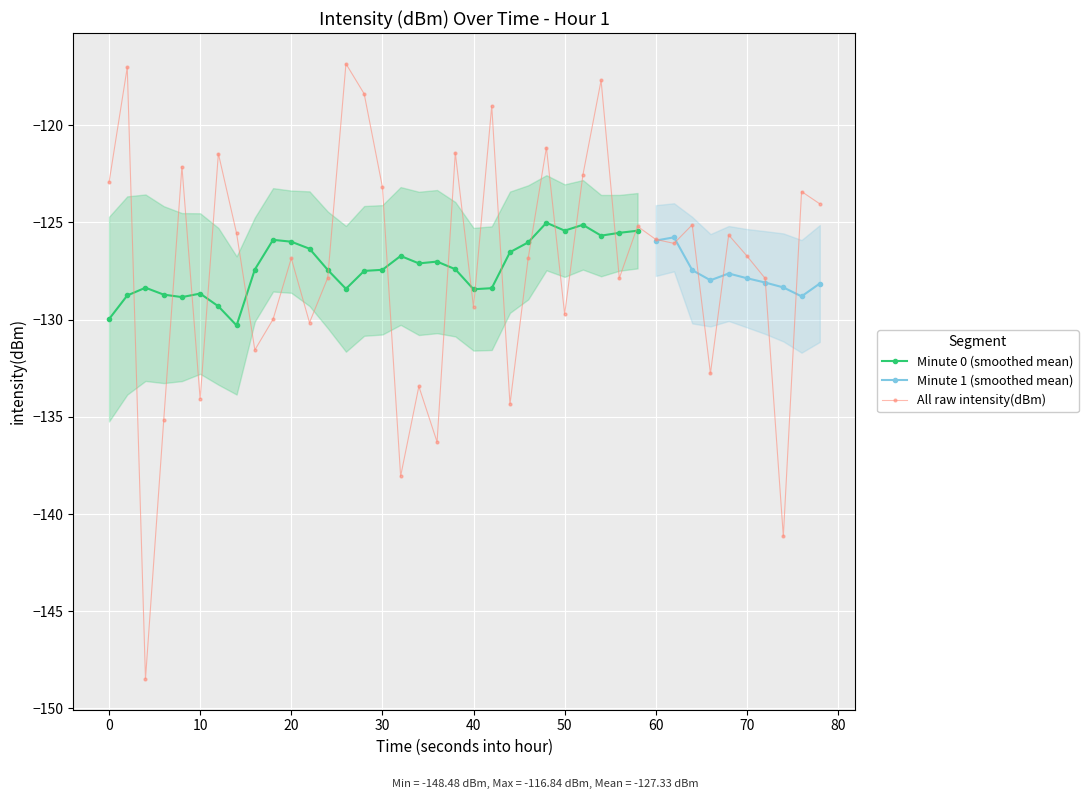

The value of All raw intensity(dBm) at 50 is -230.8. True or false?

False